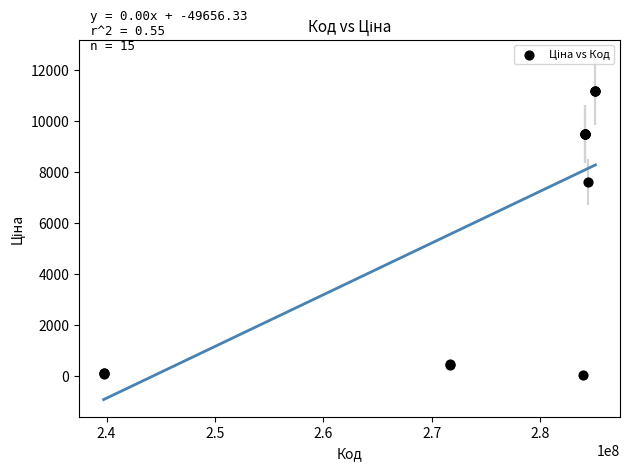

What Y value in the scatter plot is closest to 5610?

7596.5